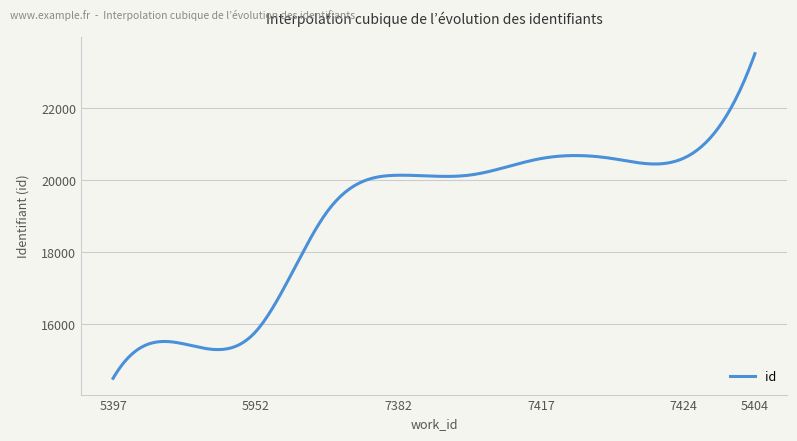

What is the difference between the second highest and second lowest values?

8751.5